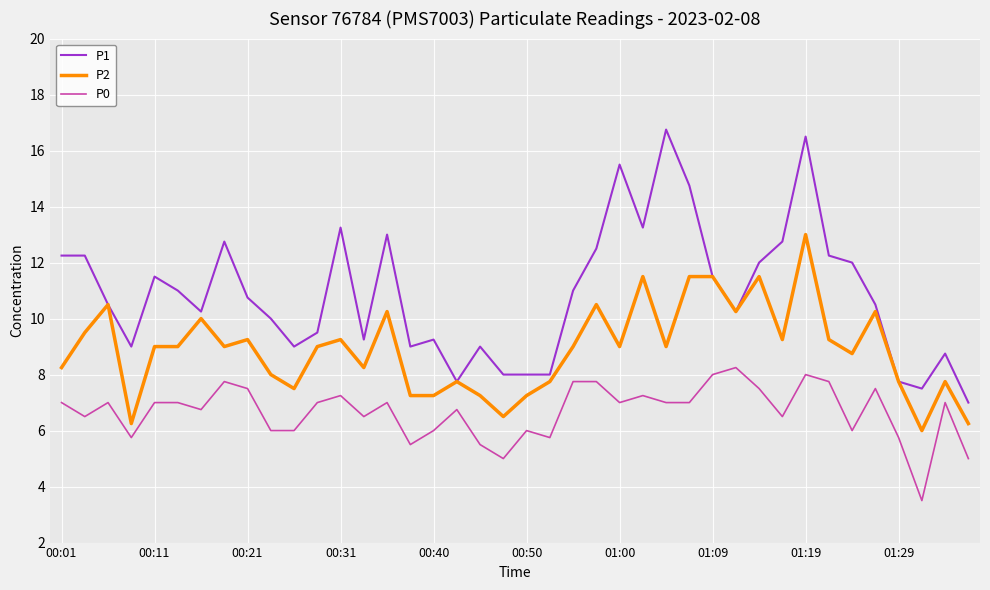

Does the chart display data point markers on the line(s)?

No